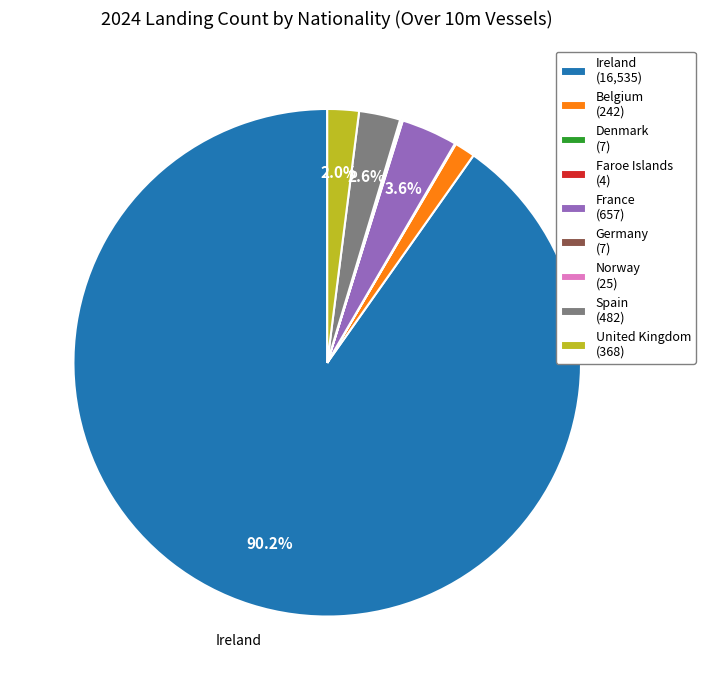

Is there any slice that represents more than half of the pie?

Yes